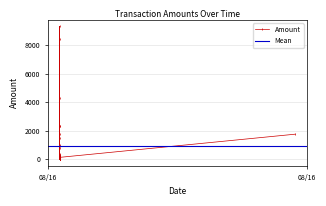

List the labels in order of value, largest first.

2016-08-08, 2016-08-08, 2016-08-08, 2016-08-08, 2016-08-08, 2016-08-08, 2016-08-30, 2016-08-08, 2016-08-08, 2016-08-08, 2016-08-08, 2016-08-08, 2016-08-08, 2016-08-08, 2016-08-08, 2016-08-08, 2016-08-08, 2016-08-08, 2016-08-08, 2016-08-08, 2016-08-08, 2016-08-08, 2016-08-08, 2016-08-08, 2016-08-08, 2016-08-08, 2016-08-08, 2016-08-08, 2016-08-08, 2016-08-08, 2016-08-08, 2016-08-08, 2016-08-08, 2016-08-08, 2016-08-08, 2016-08-08, 2016-08-08, 2016-08-08, 2016-08-08, 2016-08-08